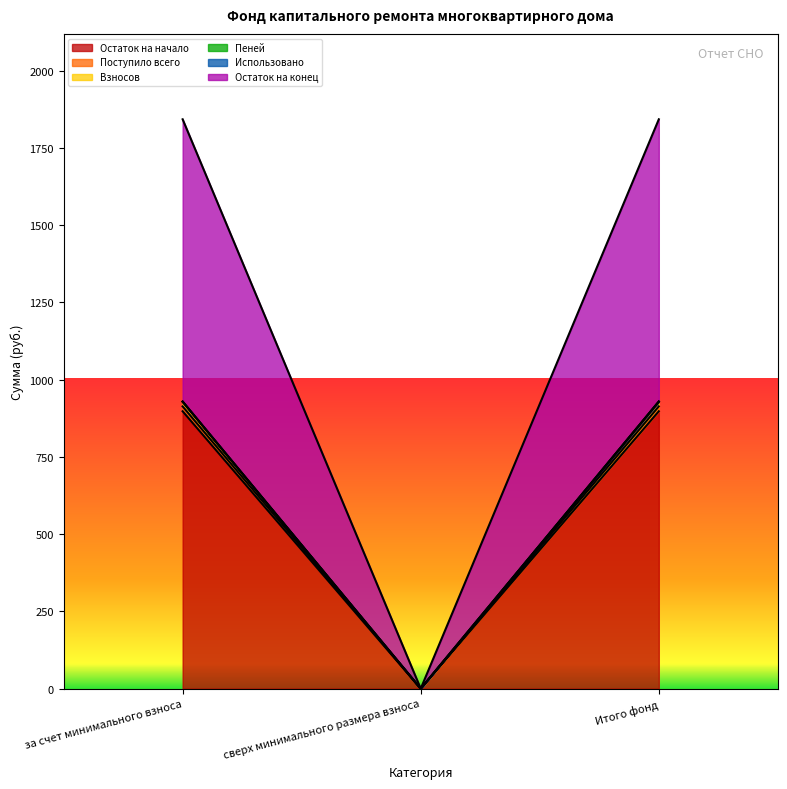

What position from the left is сверх минимального размера взноса?

2